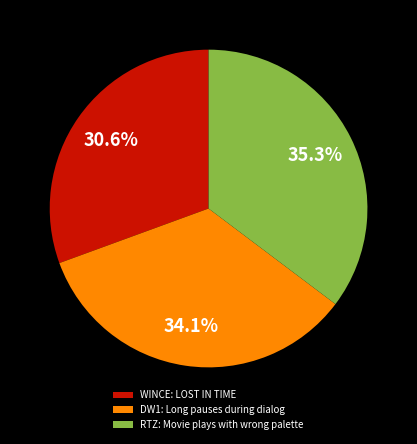

Is there a majority slice in this chart?

No